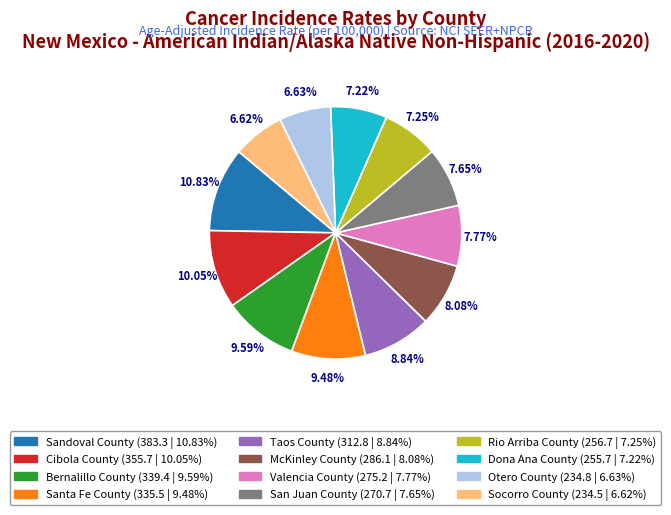

To the nearest percent, what is the average slice percentage?

8%